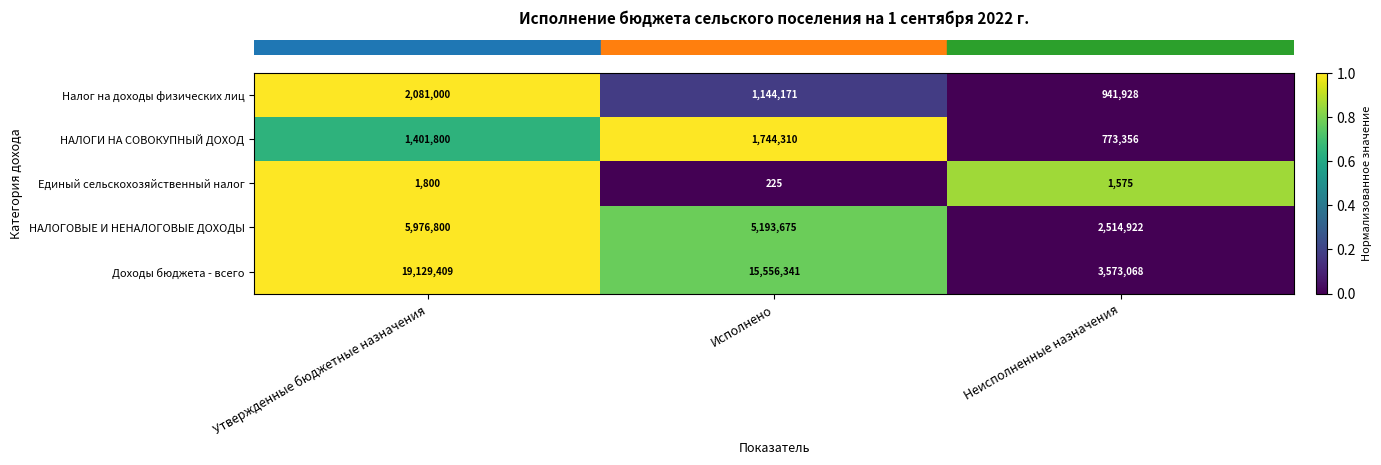

What is the sum of all Доходы бюджета - всего values?

38258818